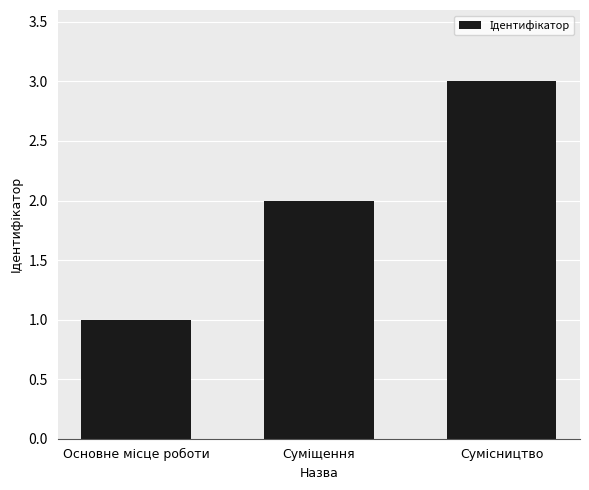

What is the maximum value shown in the chart?

3